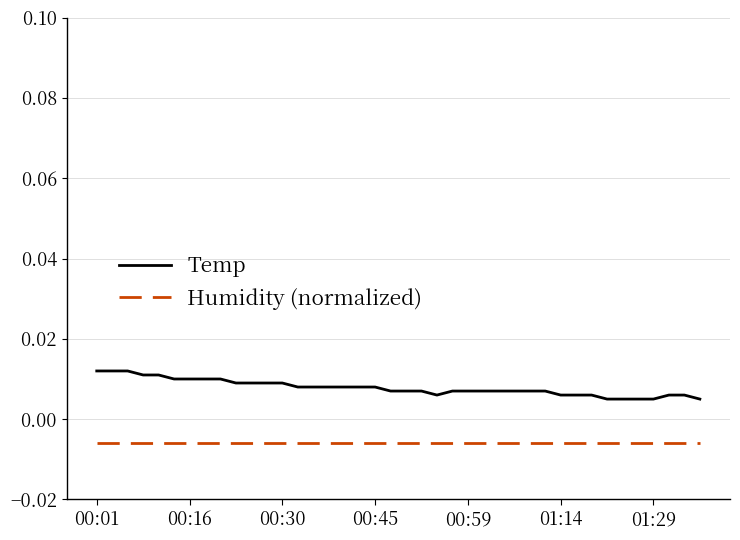

At how many categories does at least one series exceed 0?

40